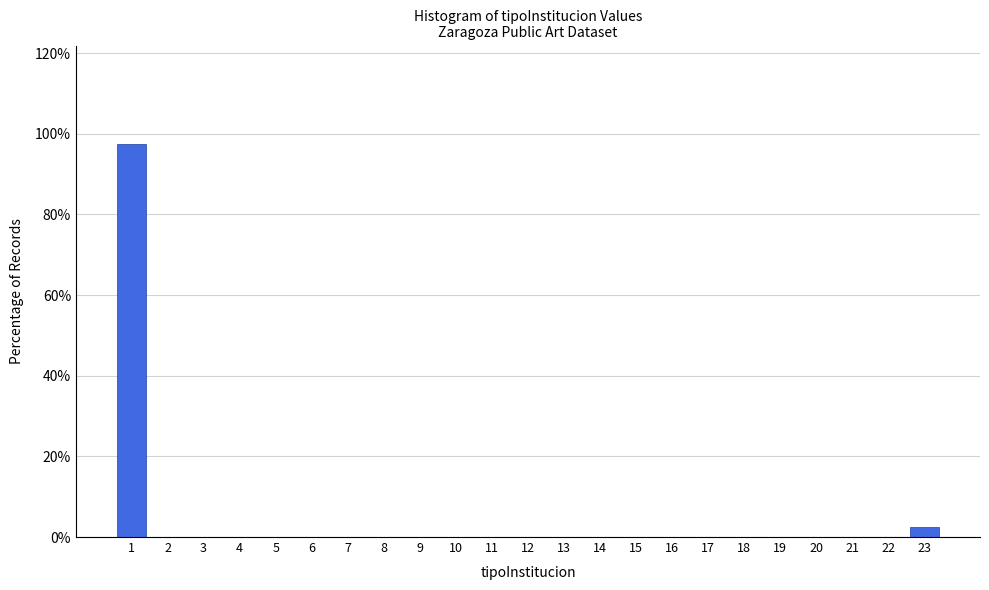

Reading left to right, list every bar in this chart as the range it spans on the x-axis followed by its height. The values are not printed on the chart, so give them approximately, as read against the axis.

0.5 to 1.5: 98
1.5 to 2.5: 0
2.5 to 3.5: 0
3.5 to 4.5: 0
4.5 to 5.5: 0
5.5 to 6.5: 0
6.5 to 7.5: 0
7.5 to 8.5: 0
8.5 to 9.5: 0
9.5 to 10.5: 0
10.5 to 11.5: 0
11.5 to 12.5: 0
12.5 to 13.5: 0
13.5 to 14.5: 0
14.5 to 15.5: 0
15.5 to 16.5: 0
16.5 to 17.5: 0
17.5 to 18.5: 0
18.5 to 19.5: 0
19.5 to 20.5: 0
20.5 to 21.5: 0
21.5 to 22.5: 0
22.5 to 23.5: 2